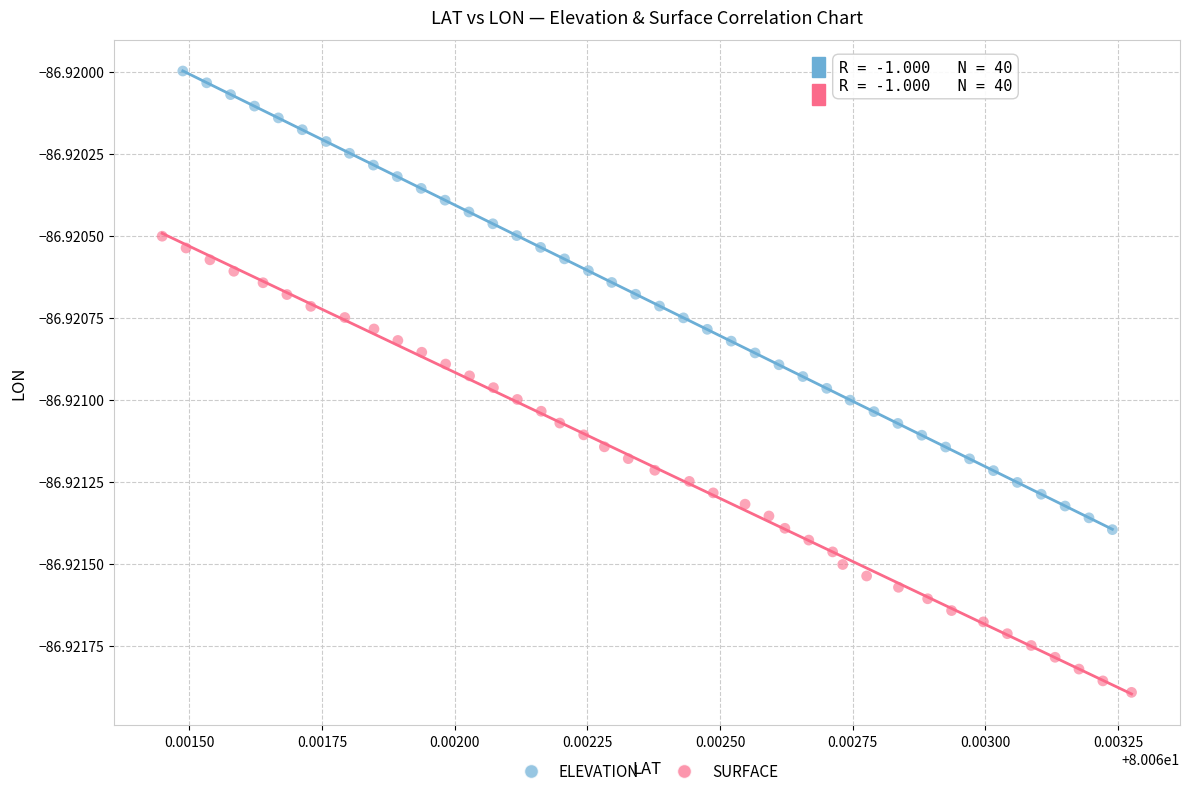

What are all the series names shown in the legend?

ELEVATION, SURFACE